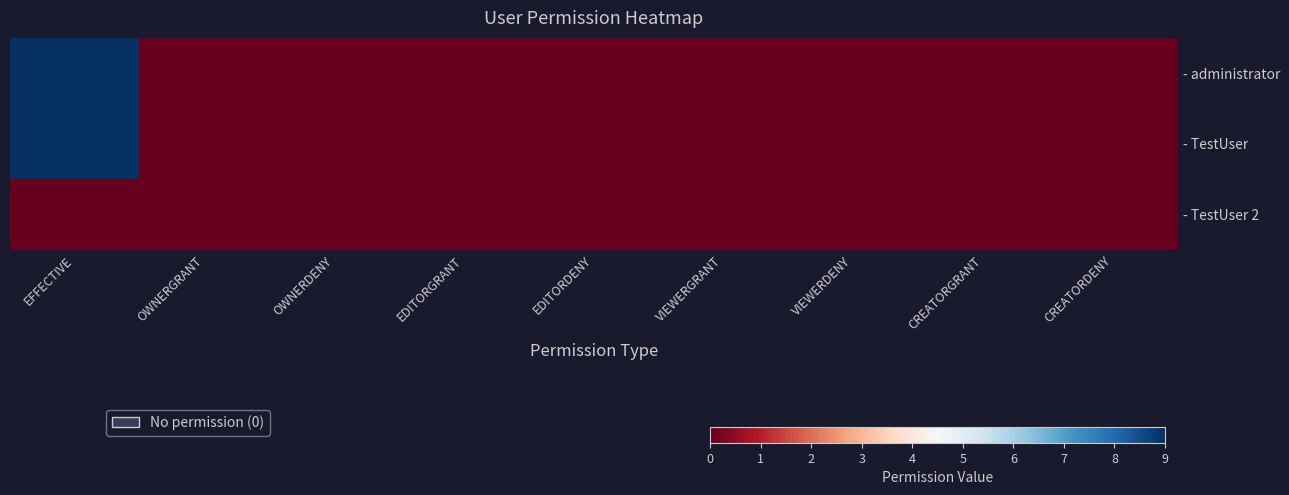

List the series in order of their peak value, highest first.

- administrator, - TestUser, - TestUser 2